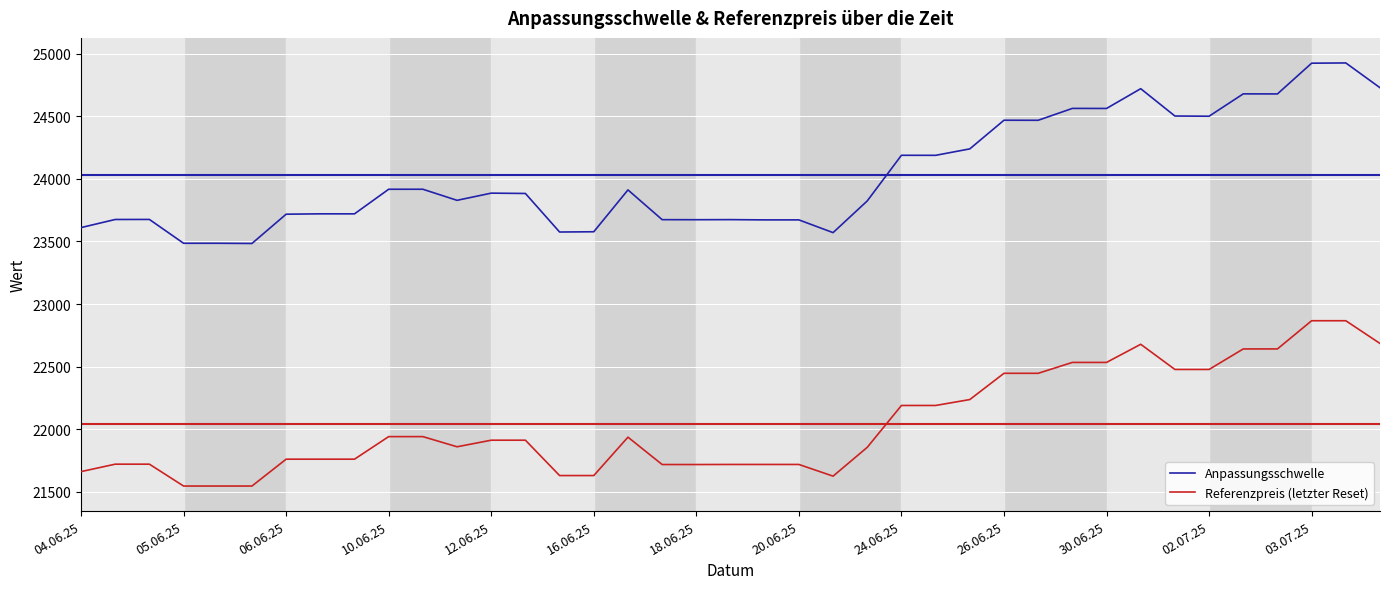

True or false: Anpassungsschwelle and Referenzpreis (letzter Reset) intersect in this chart.

False